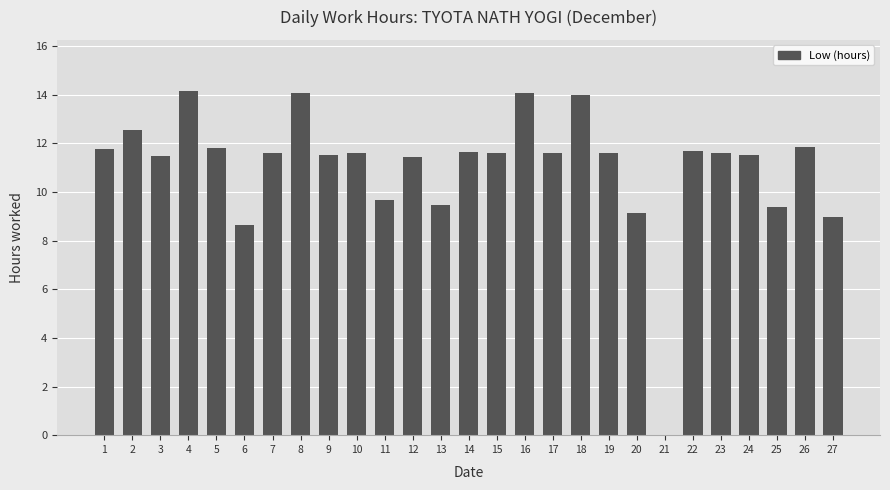

Are the bars horizontal?

No